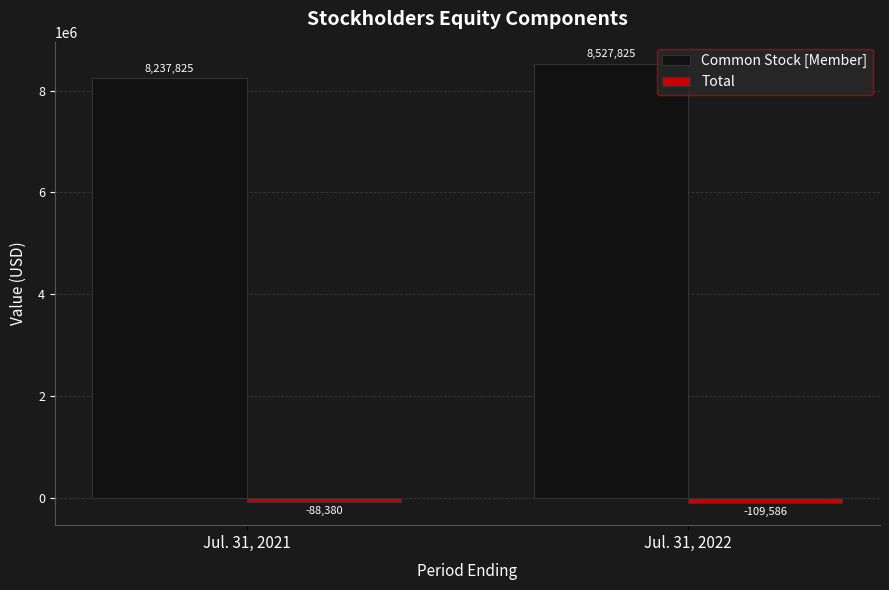

Which label corresponds to the largest value in the chart?

Jul. 31, 2022